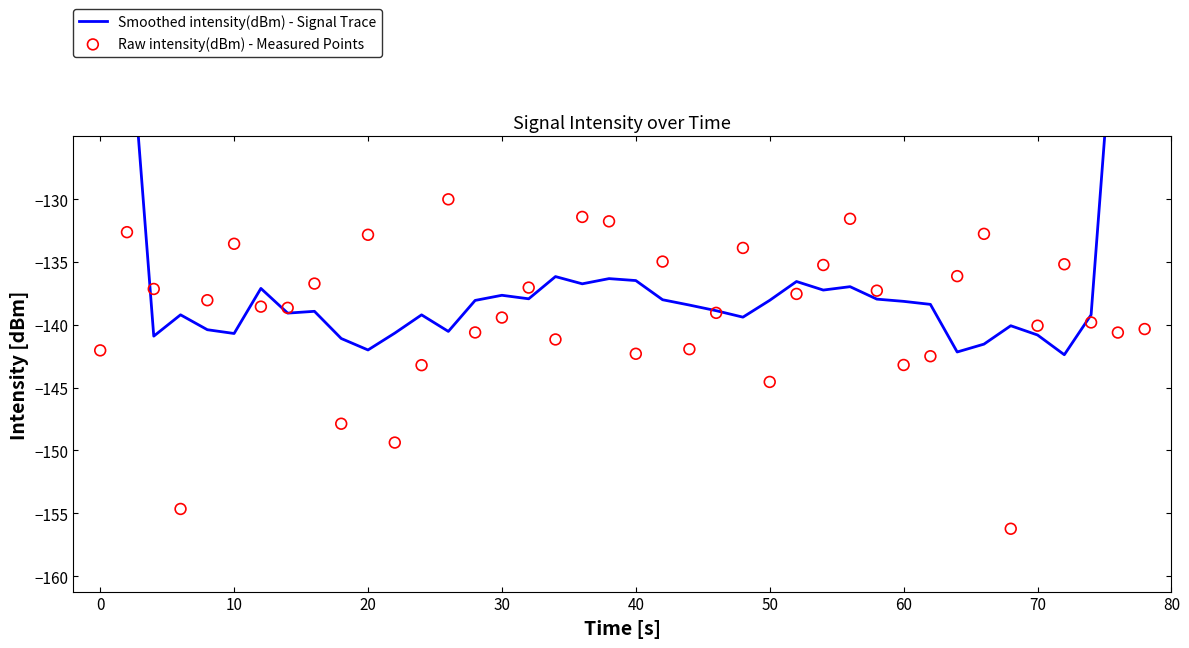

Is the value of Raw intensity(dBm) - Measured Points at 26 greater than the value of Smoothed intensity(dBm) - Signal Trace at 21?

Yes